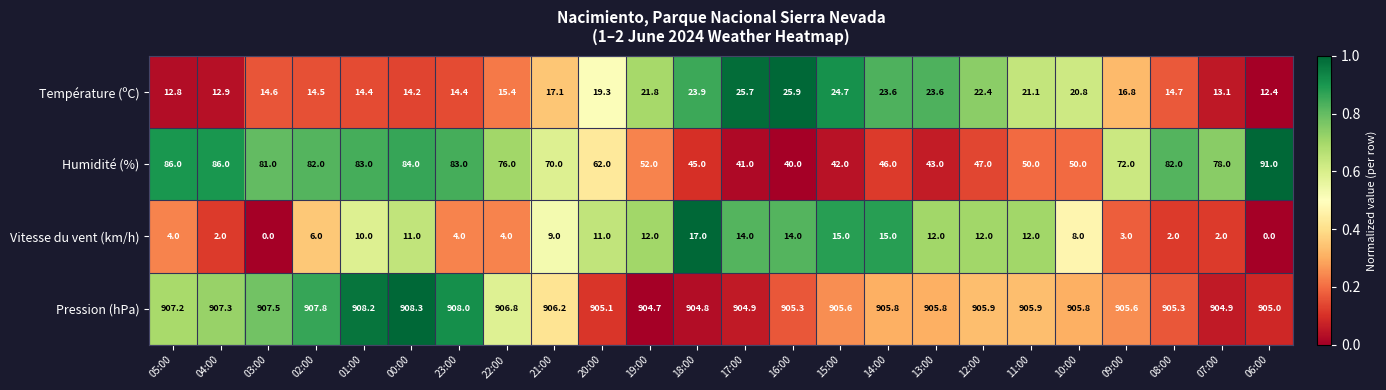

What is the sum of the Pression (hPa) values at 04:00 and 17:00?

1812.2